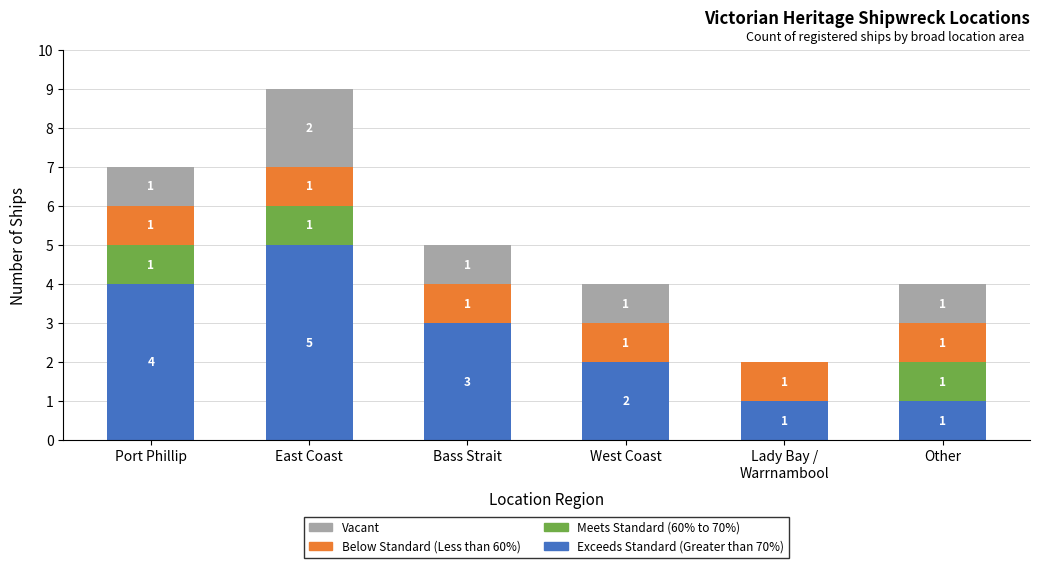

What is the average value of the Exceeds Standard (Greater than 70%) series?

3